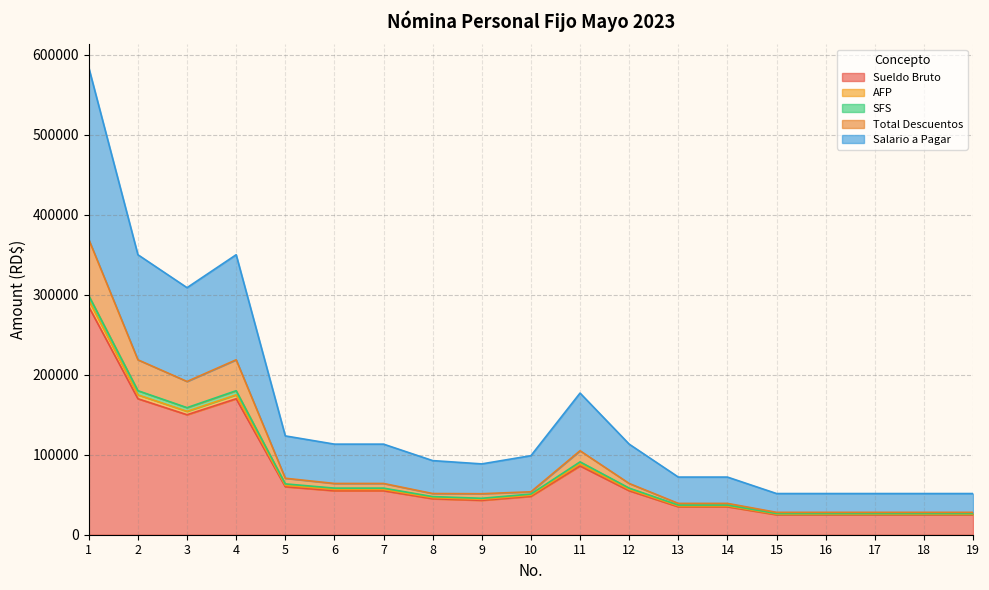

What is the value of the Total Descuentos point at the 12th from the left?

64085.7